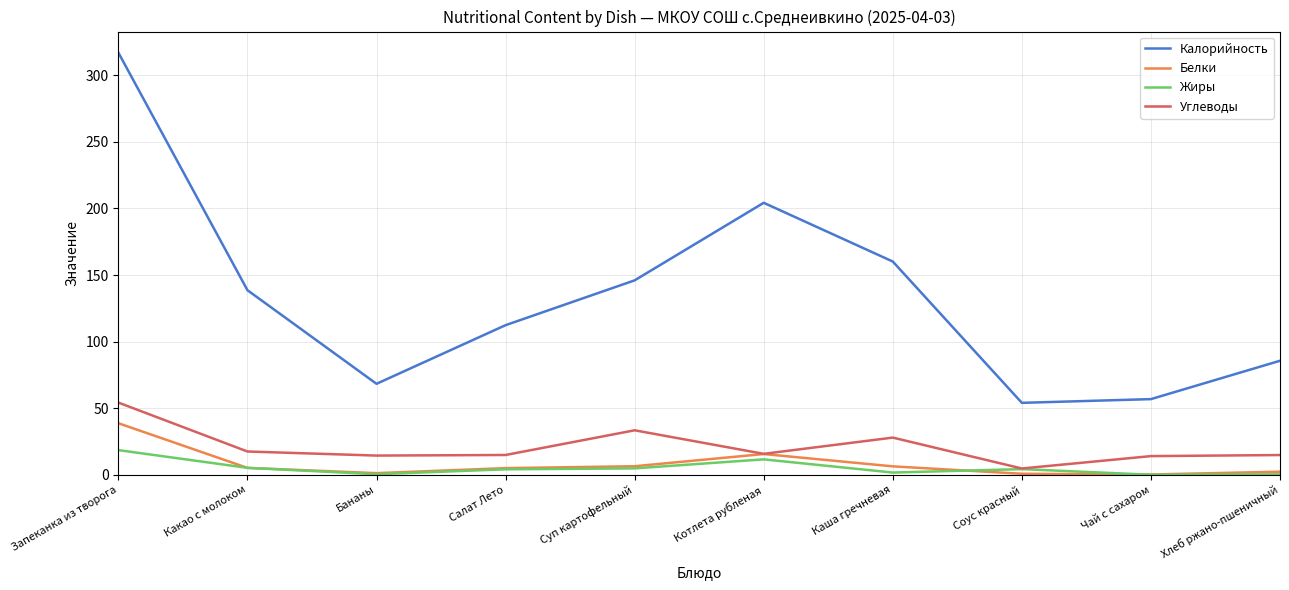

What is the highest value of the Калорийность series?

317.0